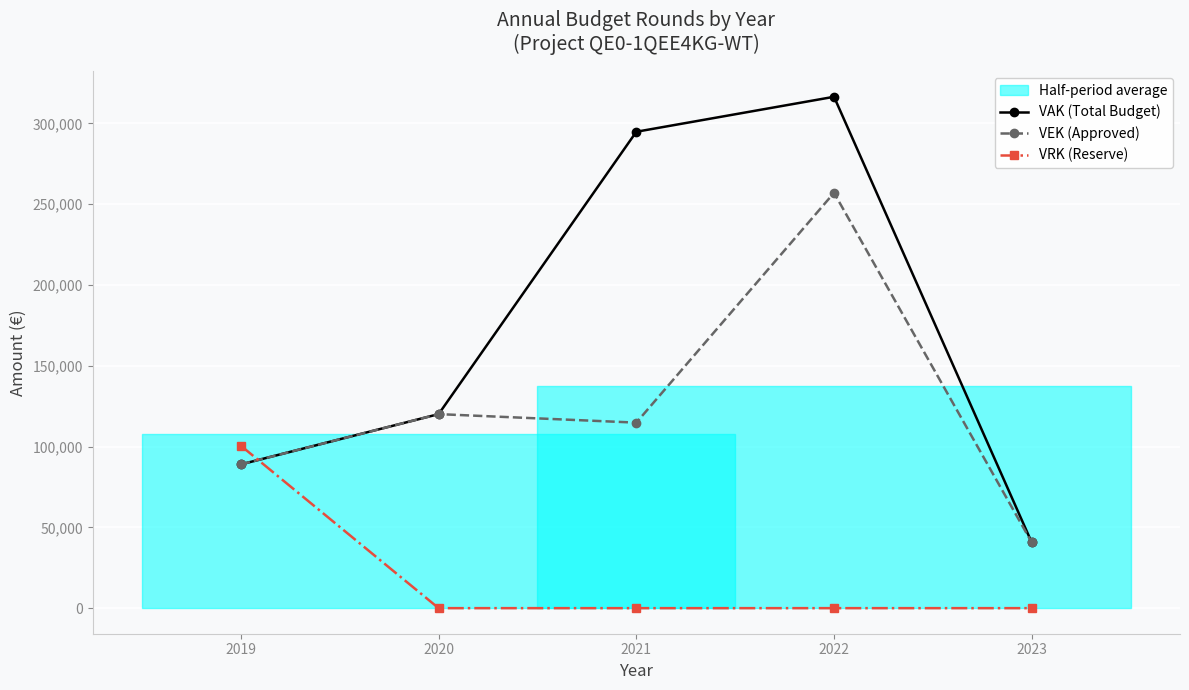

How many data points in VEK (Approved) are less than 114804?

2